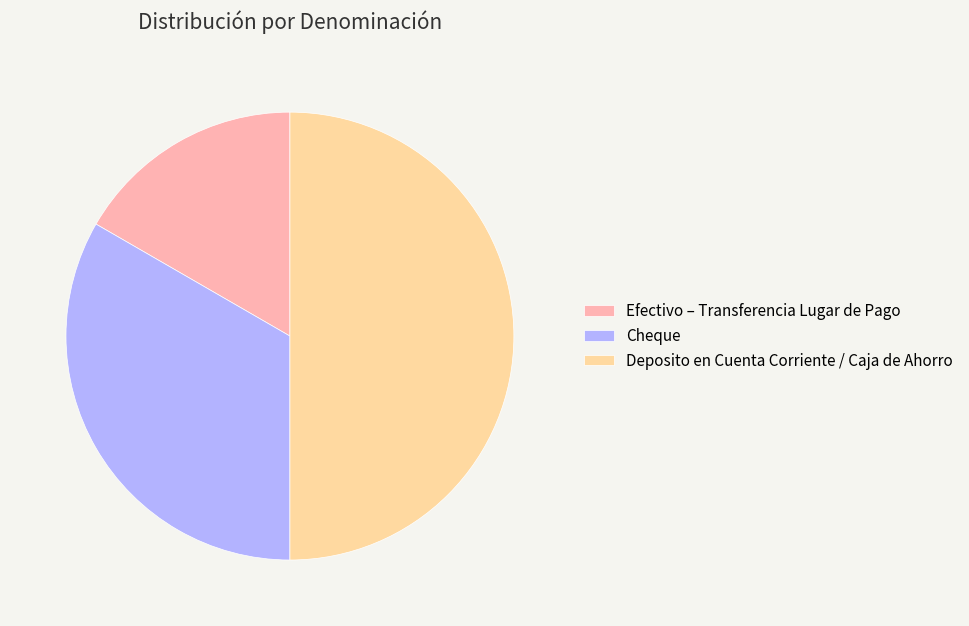

Rank the categories by value from lowest to highest.

Efectivo – Transferencia Lugar de Pago, Cheque, Deposito en Cuenta Corriente / Caja de Ahorro